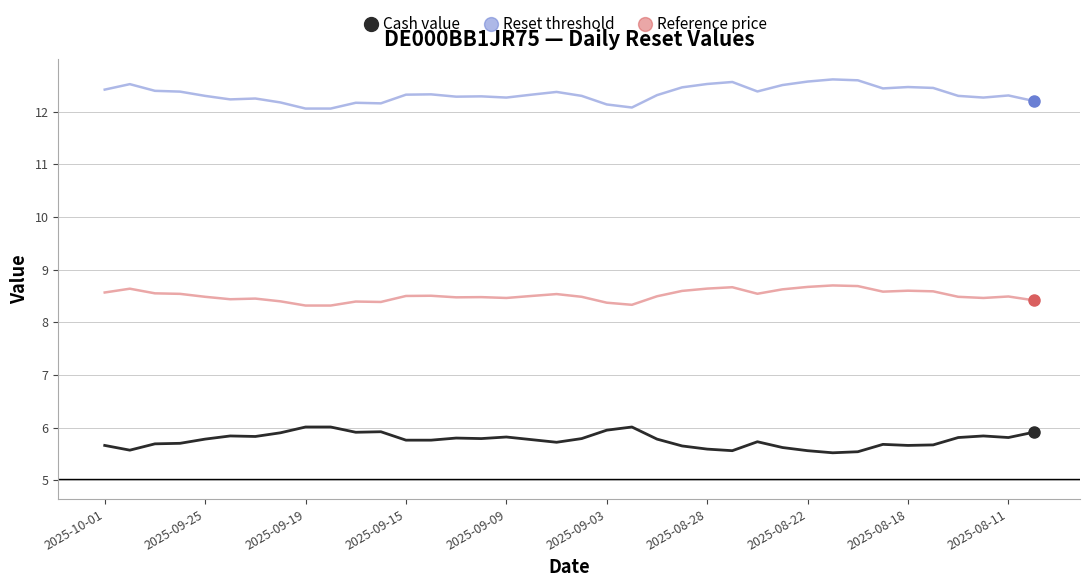

What is the difference between the maximum and minimum values in the Cash value series?

0.5